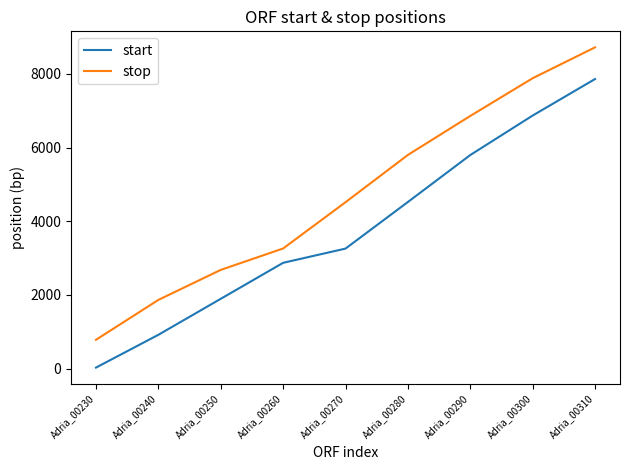

What is the difference between the stop values at Adria_00300 and Adria_00280?

2082